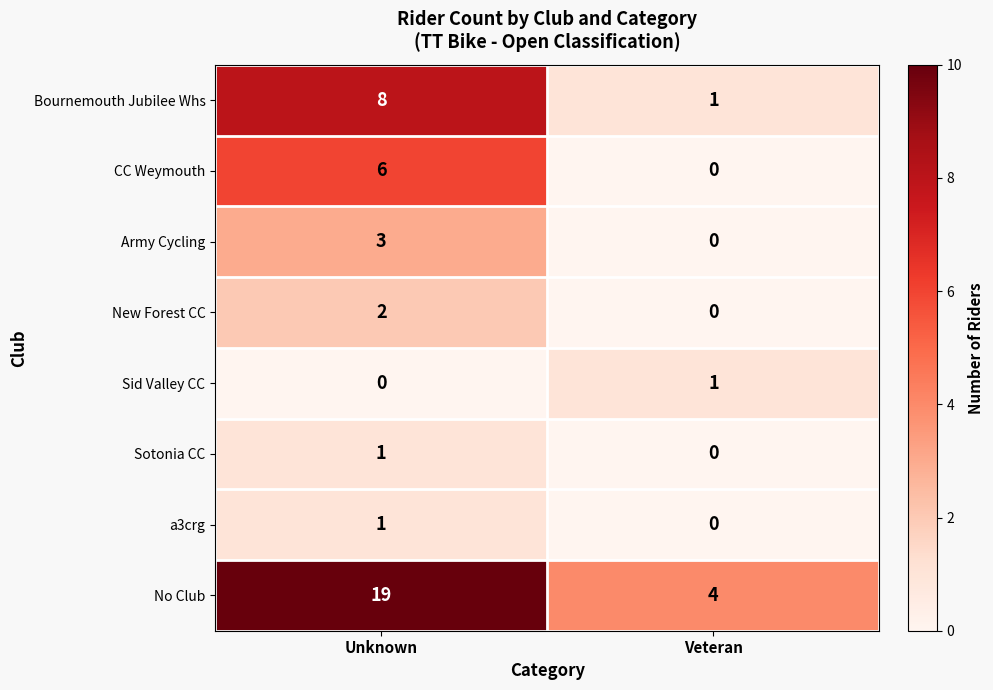

Reading left to right, extract all data points from this chart.

Bournemouth Jubilee Whs: 8	1
CC Weymouth: 6	0
Army Cycling: 3	0
New Forest CC: 2	0
Sid Valley CC: 0	1
Sotonia CC: 1	0
a3crg: 1	0
No Club: 19	4